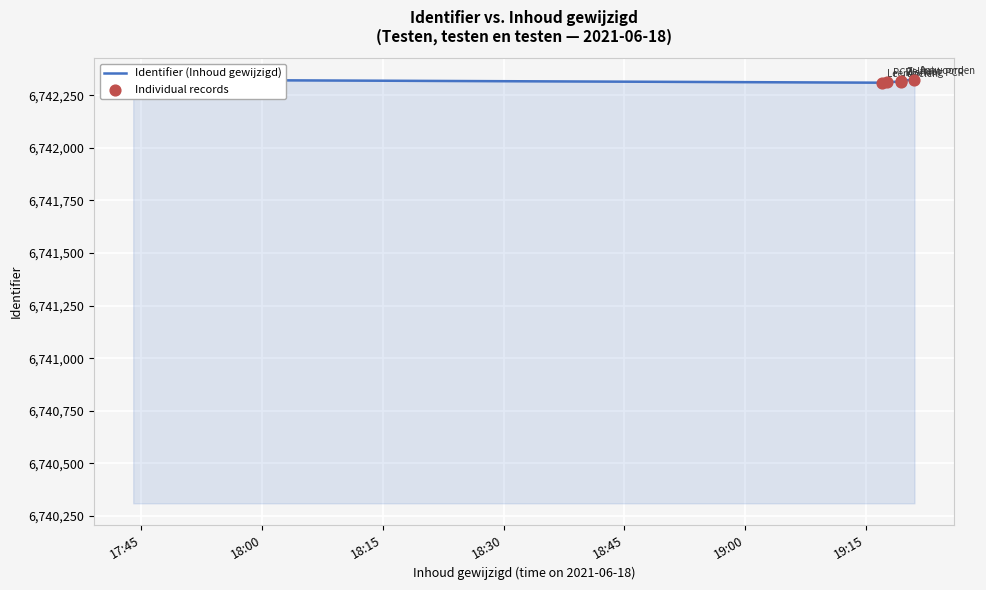

What are all the series names shown in the legend?

Identifier (Inhoud gewijzigd), Individual records